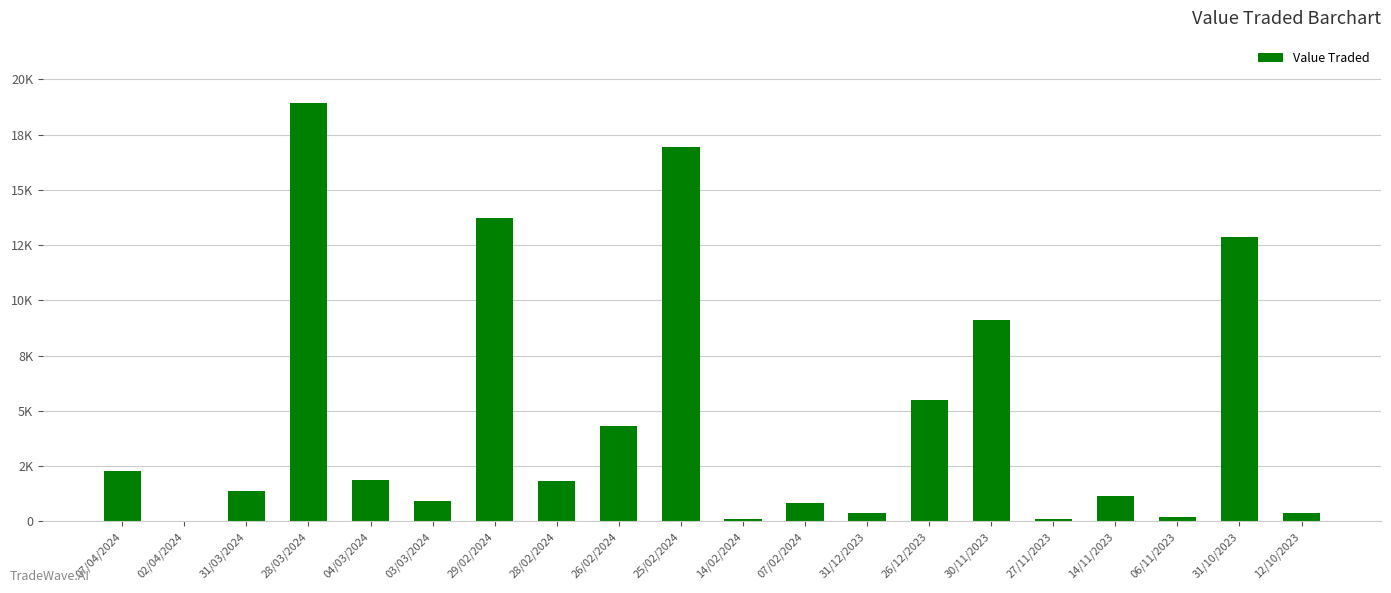

Is it true that the value at 04/03/2024 is 1880?

True